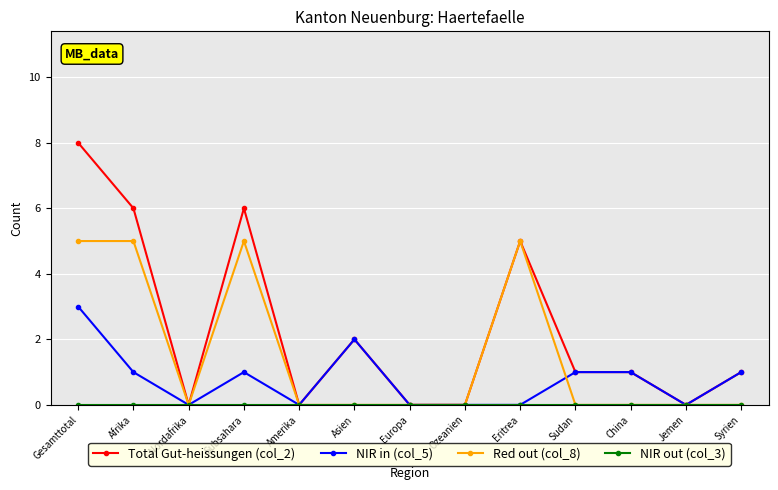

Count the number of data series in this chart.

4